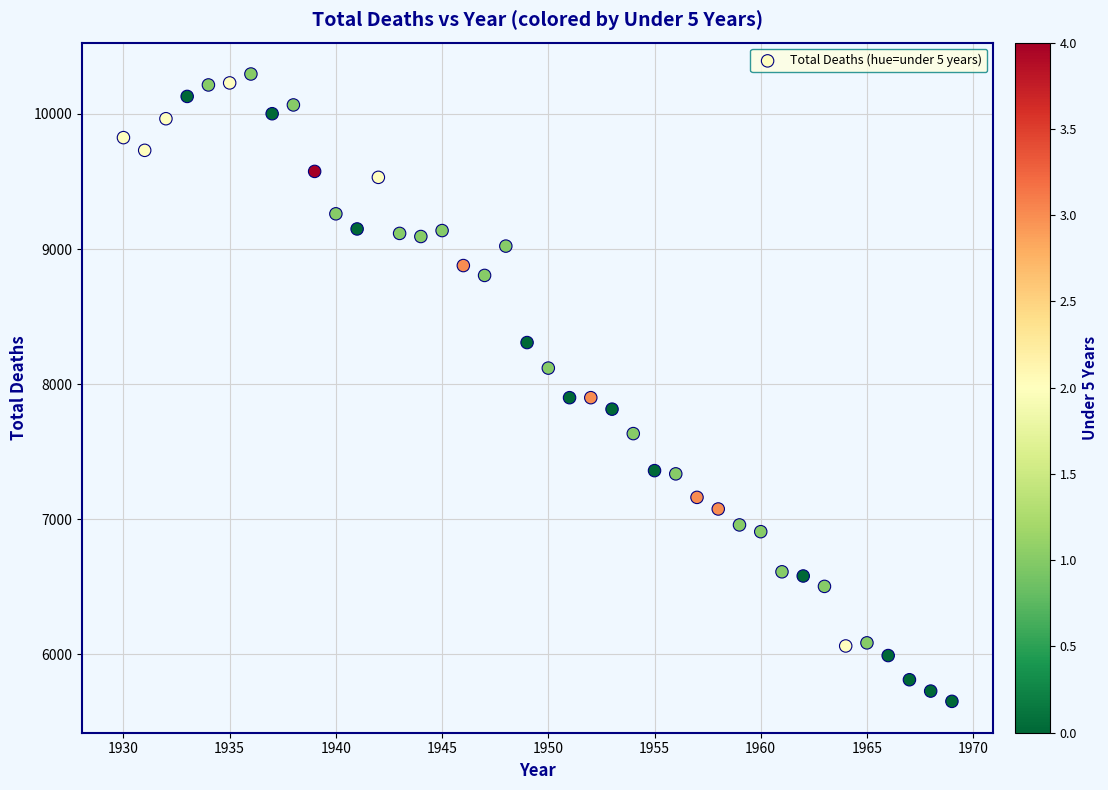

What is the range of X values (max minus min)?

39